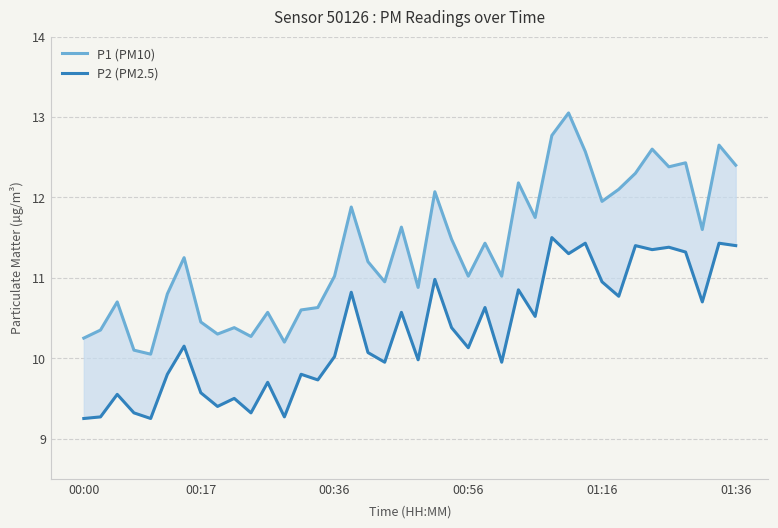

True or false: P1 (PM10) and P2 (PM2.5) cross at least once.

False